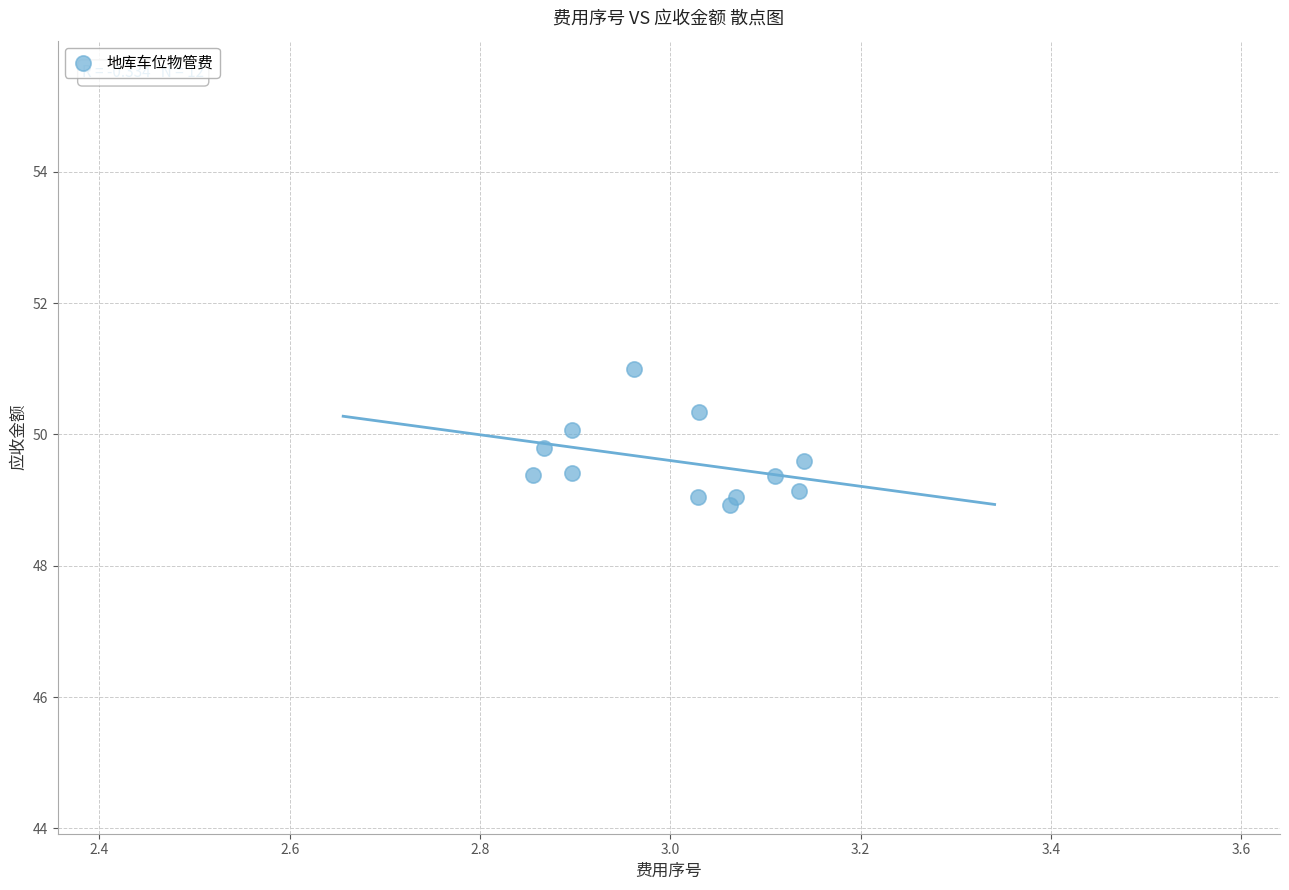

What is the average X value?

3.0